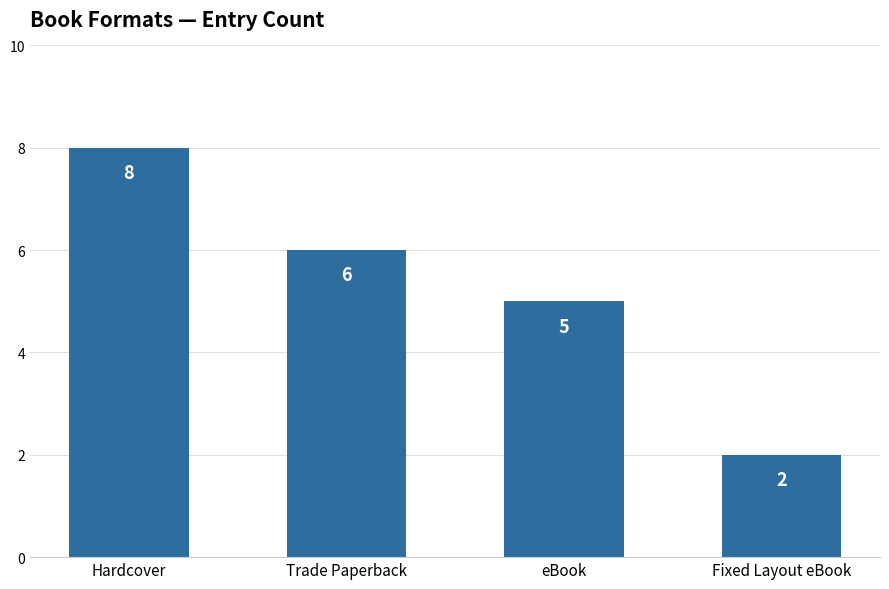

What value does the data have at Fixed Layout eBook?

2